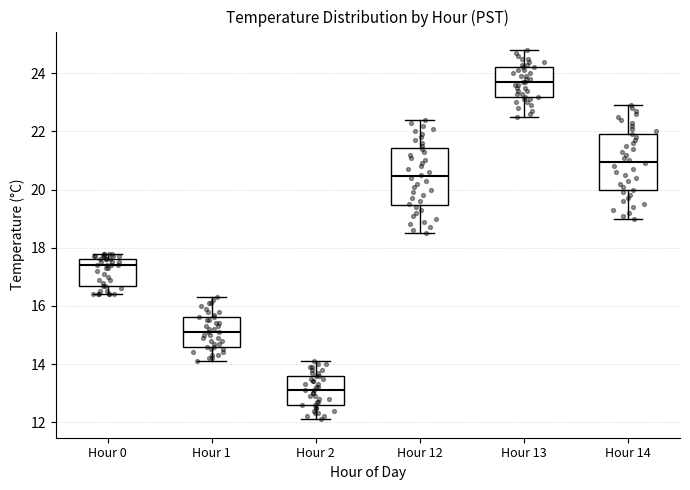

Reading left to right, transcribe this box plot: for each box, give where its median line is, the range the box spans, and where its two whiskers end, as read against the y-axis. The values are not printed on the chart, so give them approximately, as read against the axis.

Hour 0: median 17.4, box 16.8 to 17.6, whiskers 16.4 to 17.8
Hour 1: median 15.2, box 14.6 to 15.6, whiskers 14.2 to 16.4
Hour 2: median 13.2, box 12.6 to 13.6, whiskers 12.2 to 14.2
Hour 12: median 20.4, box 19.4 to 21.4, whiskers 18.6 to 22.4
Hour 13: median 23.8, box 23.2 to 24.2, whiskers 22.6 to 24.8
Hour 14: median 21.0, box 20.0 to 22.0, whiskers 19.0 to 23.0